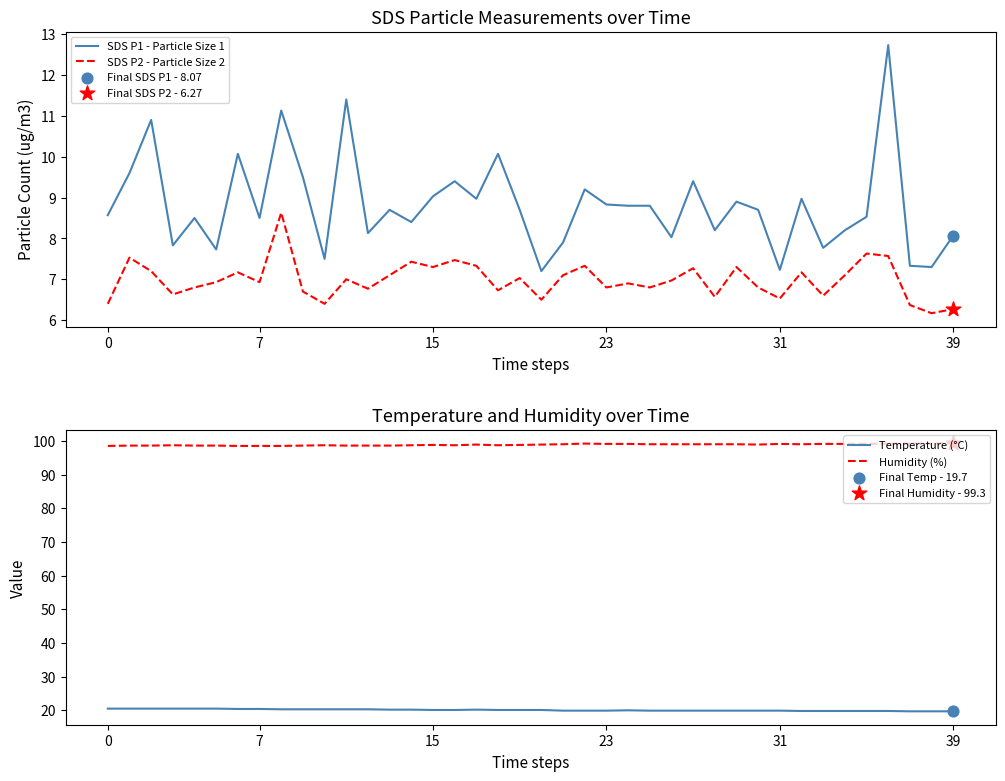

Which series reaches the maximum Y coordinate?

Humidity (%)